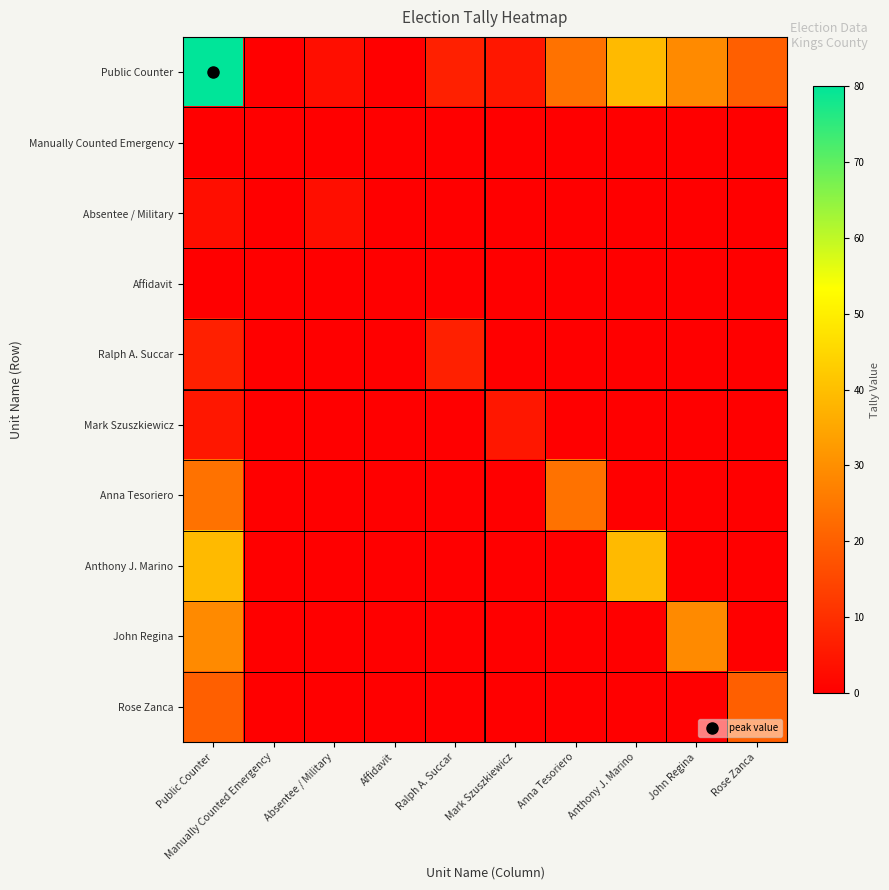

Rank the series at Mark Szuszkiewicz from lowest to highest value.

Manually Counted Emergency, Absentee / Military, Affidavit, Ralph A. Succar, Anna Tesoriero, Anthony J. Marino, John Regina, Rose Zanca, Public Counter, Mark Szuszkiewicz